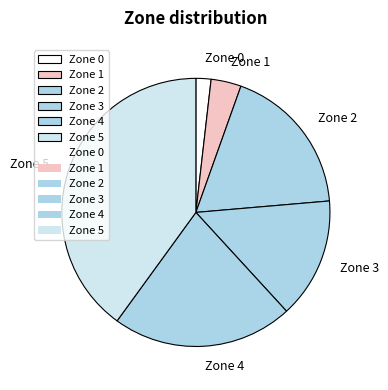

What is the largest slice in the pie chart?

Zone 5